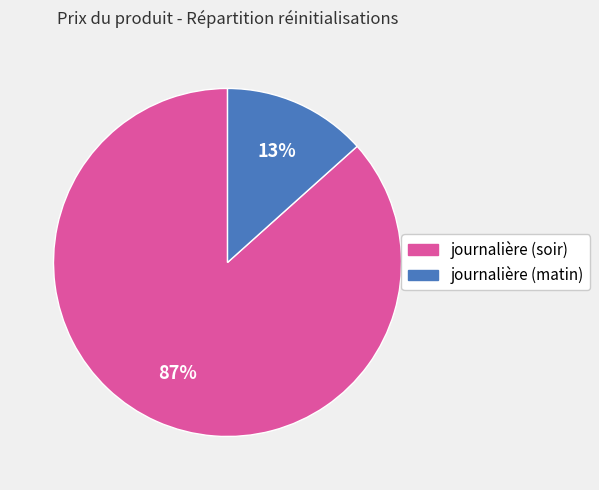

To the nearest percent, what is the average slice percentage?

50%